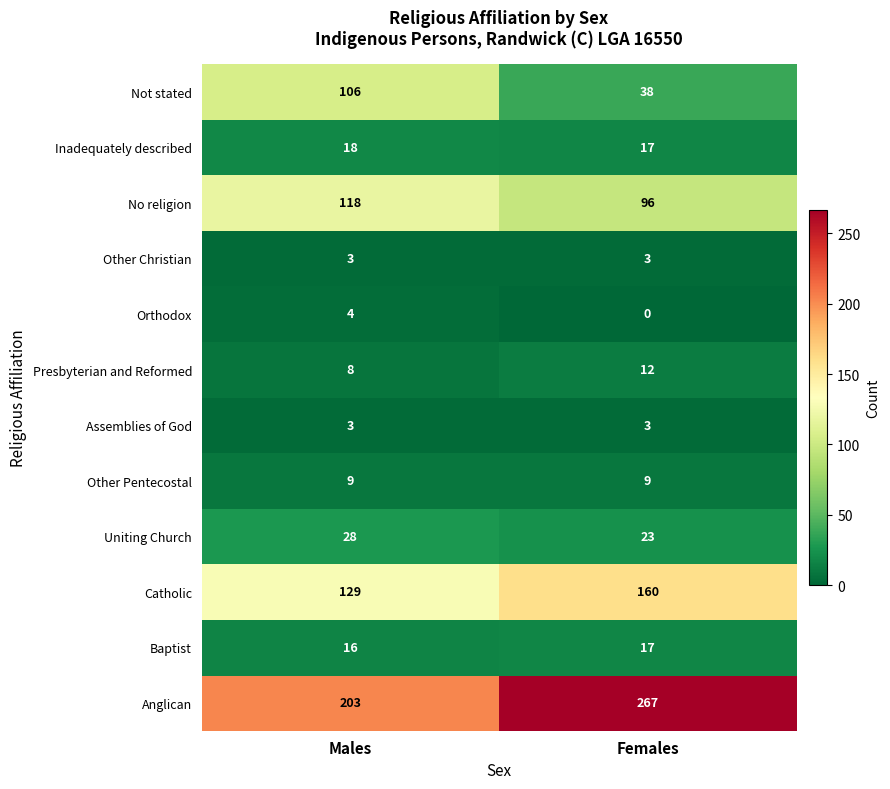

True or false: Uniting Church has a value of 28 at Males.

True